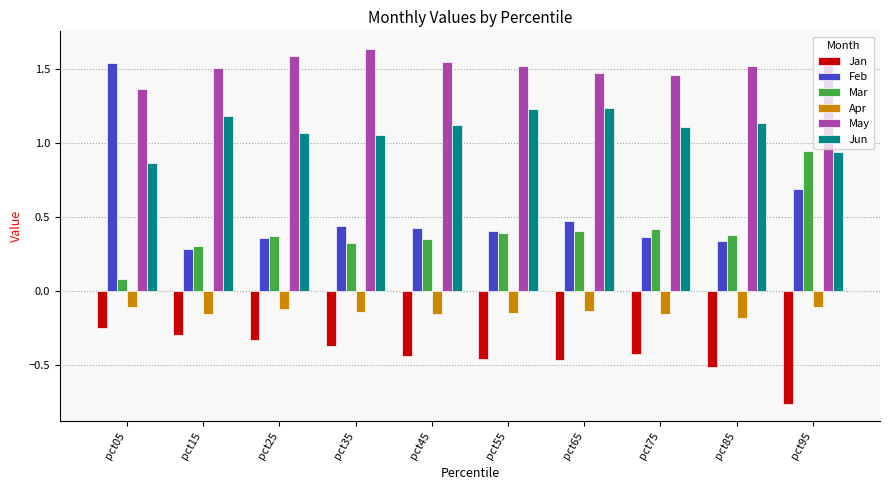

What is the difference between the highest and lowest values at pct05?

1.8